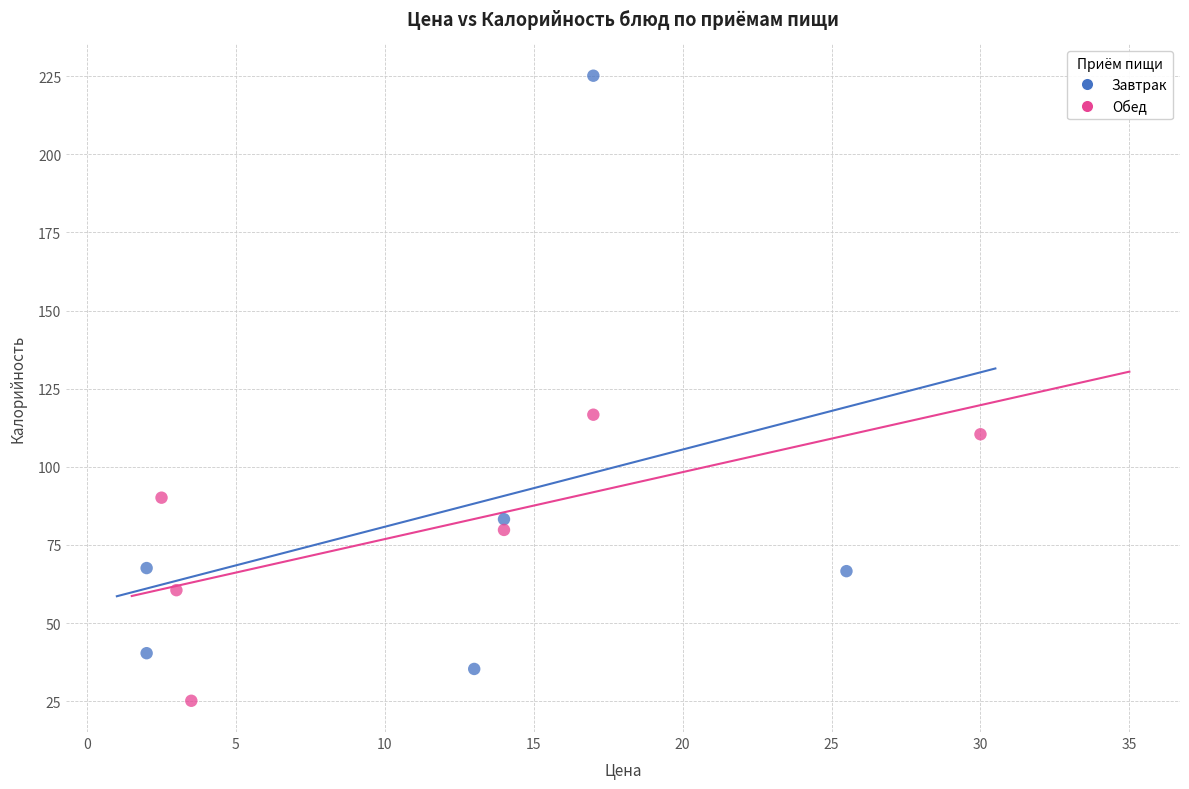

Which series has the largest Y range (max minus min)?

Завтрак